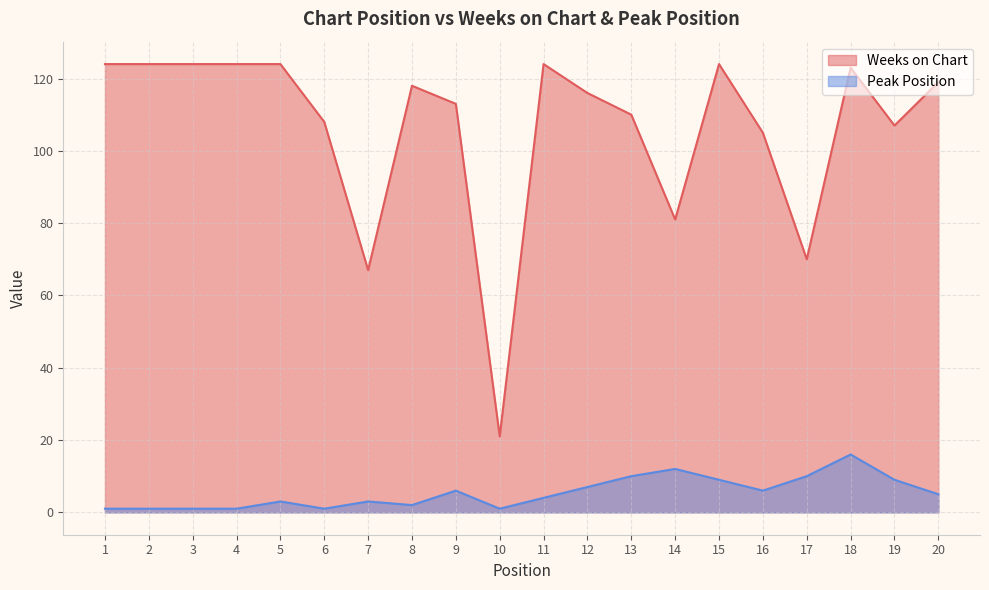

What is the value of the Peak Position point at the 20th from the left?

5